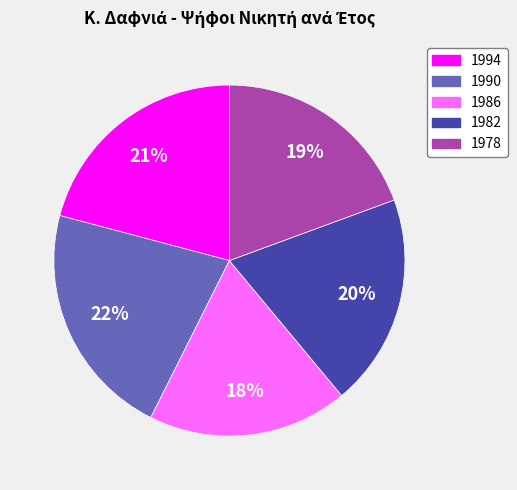

How many slices are in this pie chart?

5